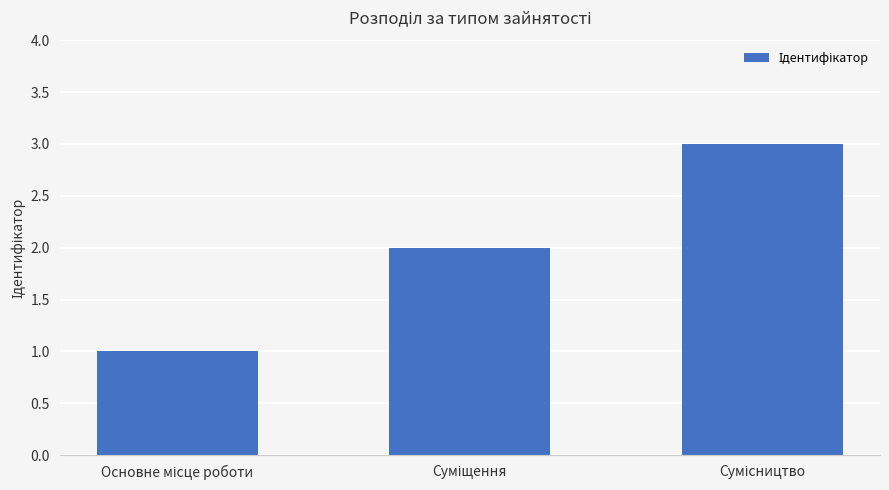

What is the sum of all values?

6